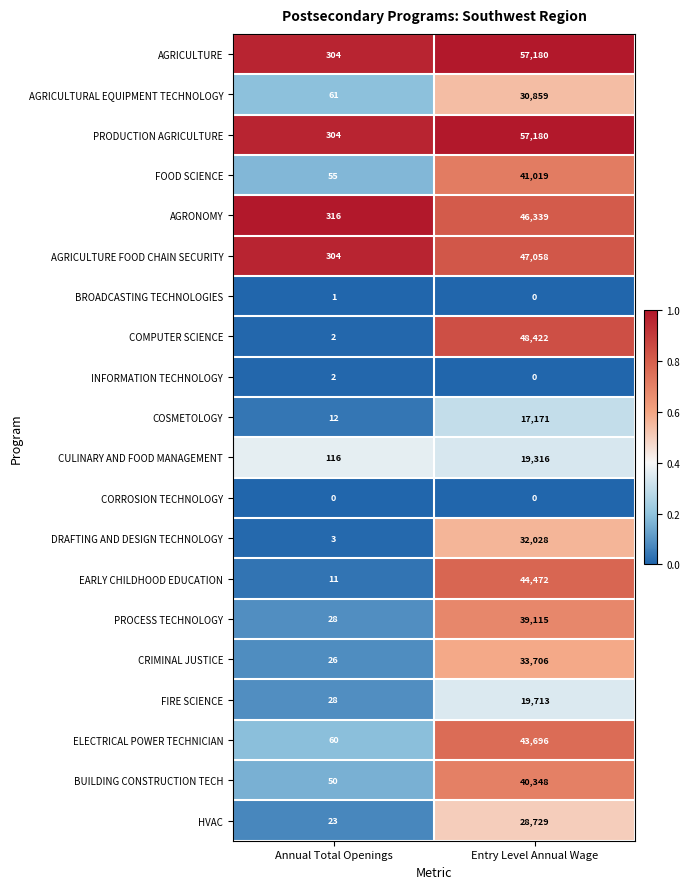

What is the spread (max minus min) of values at Entry Level Annual Wage?

57180